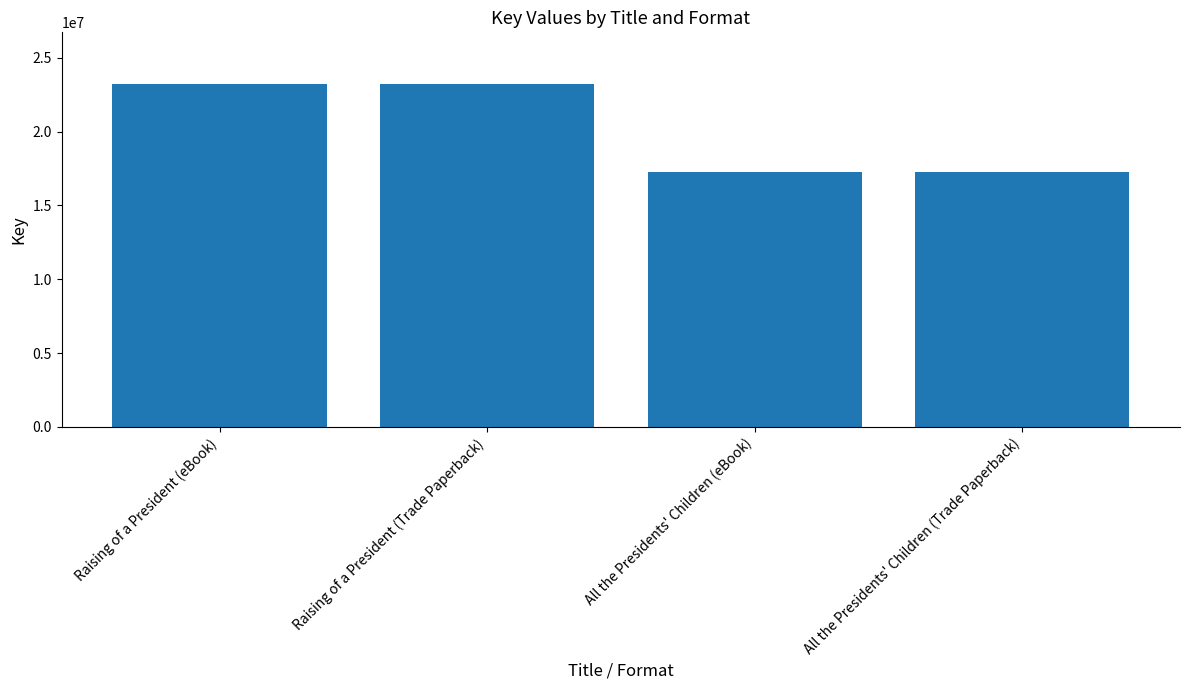

True or false: the data shows 23243057 at Raising of a President (Trade Paperback).

True